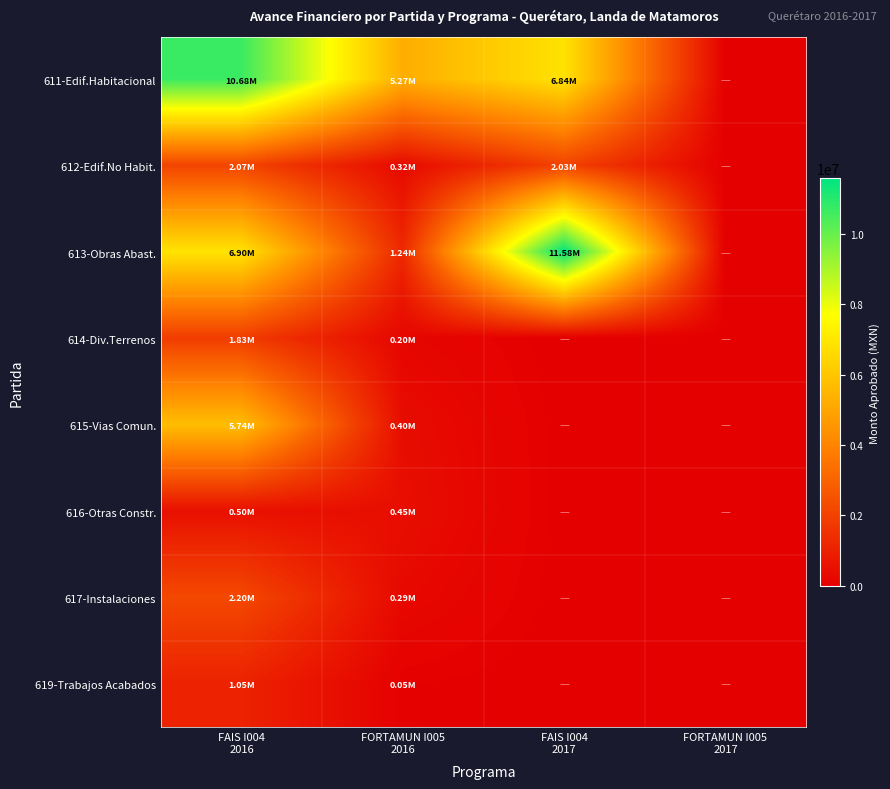

At which category is the sum across all series the highest?

FAIS I004
2016